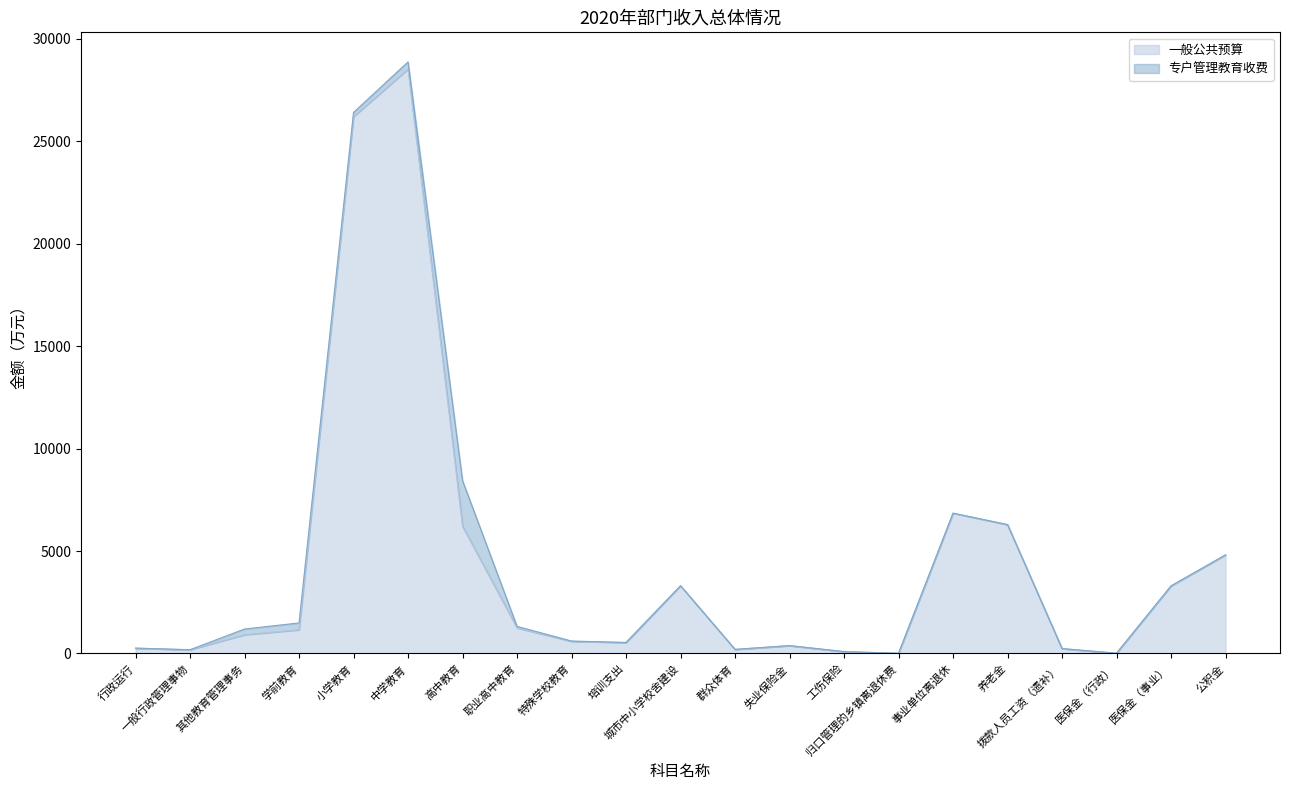

How many data points does each series have?

21